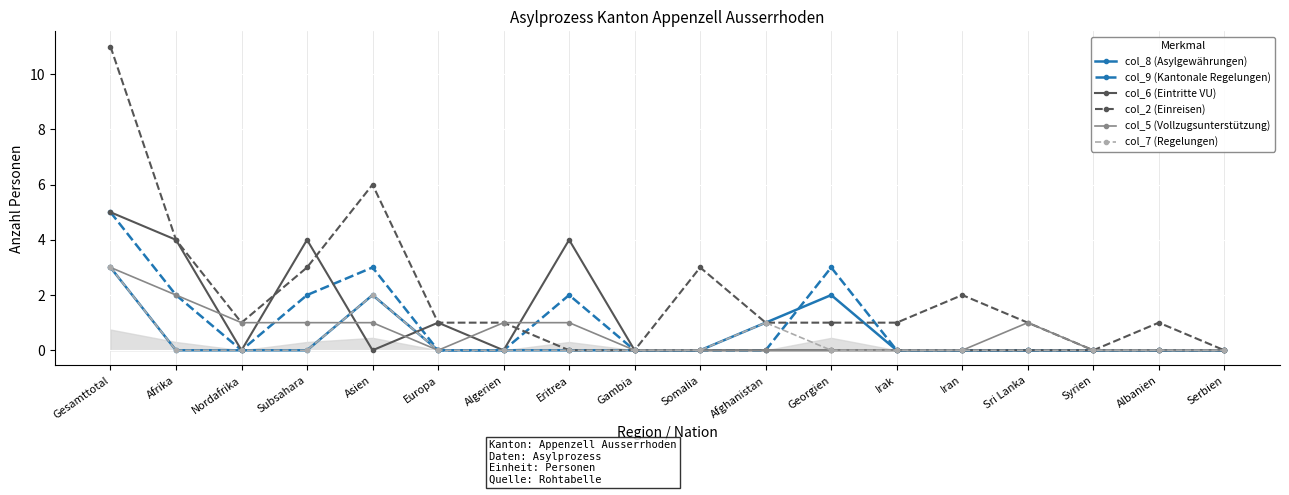

The col_9 (Kantonale Regelungen) series shows 0 at Albanien. True or false?

True